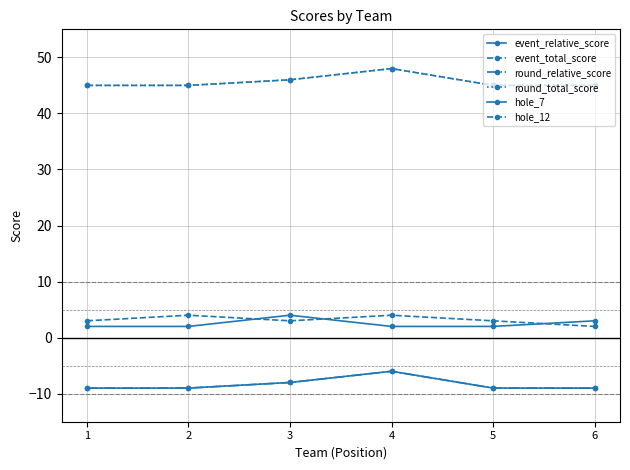

Is this an area chart (filled region under the line)?

No